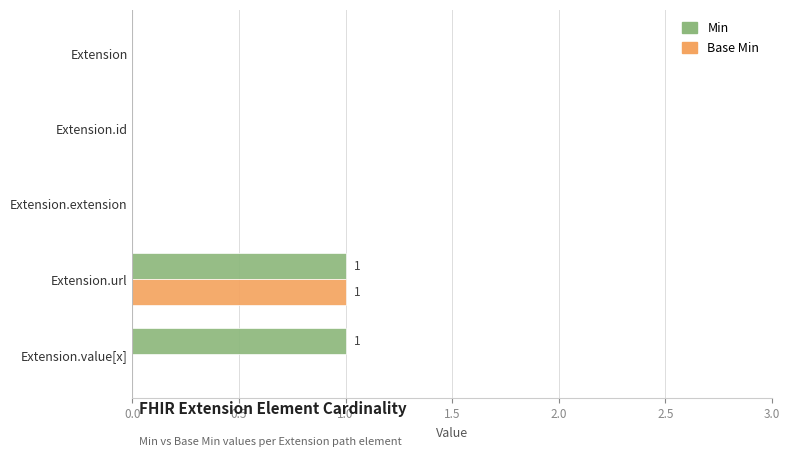

Count the Base Min values in the range 0 to 1.

5